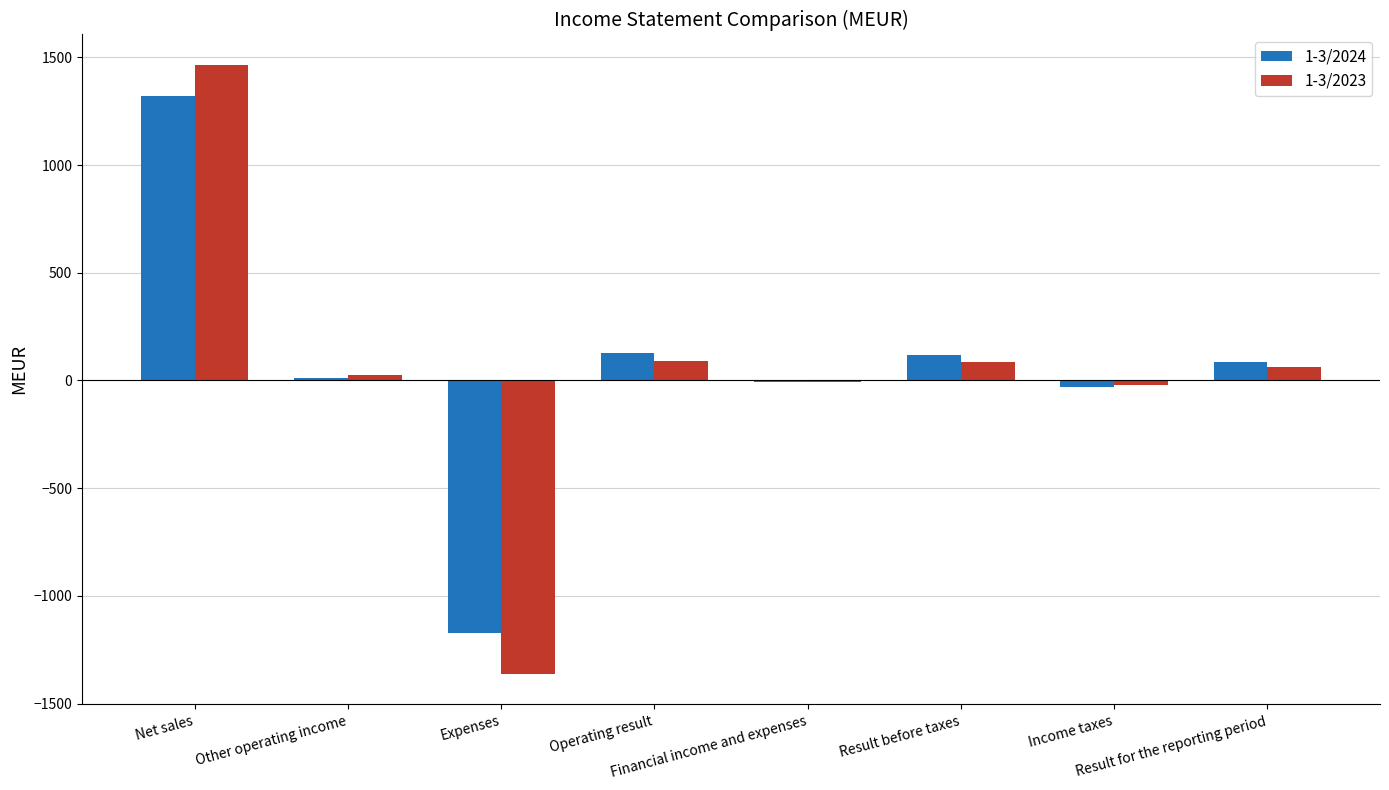

At which label does 1-3/2023 first exceed 61?

Net sales